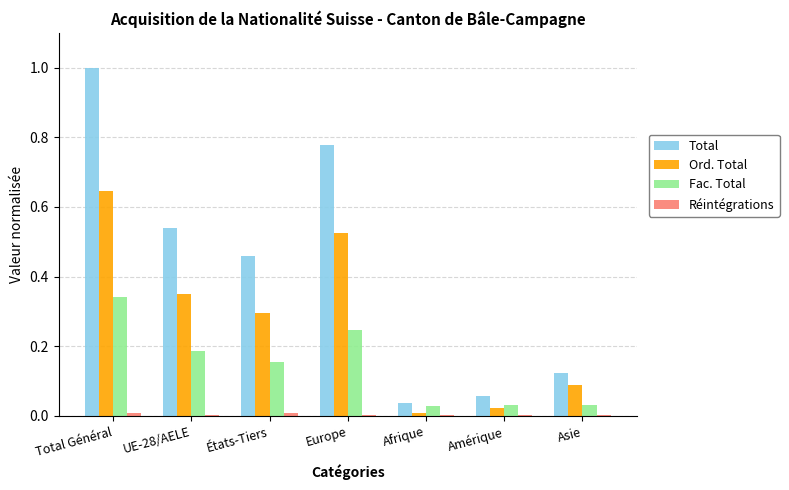

Is the value of Fac. Total at Europe greater than the value of Ord. Total at Asie?

Yes